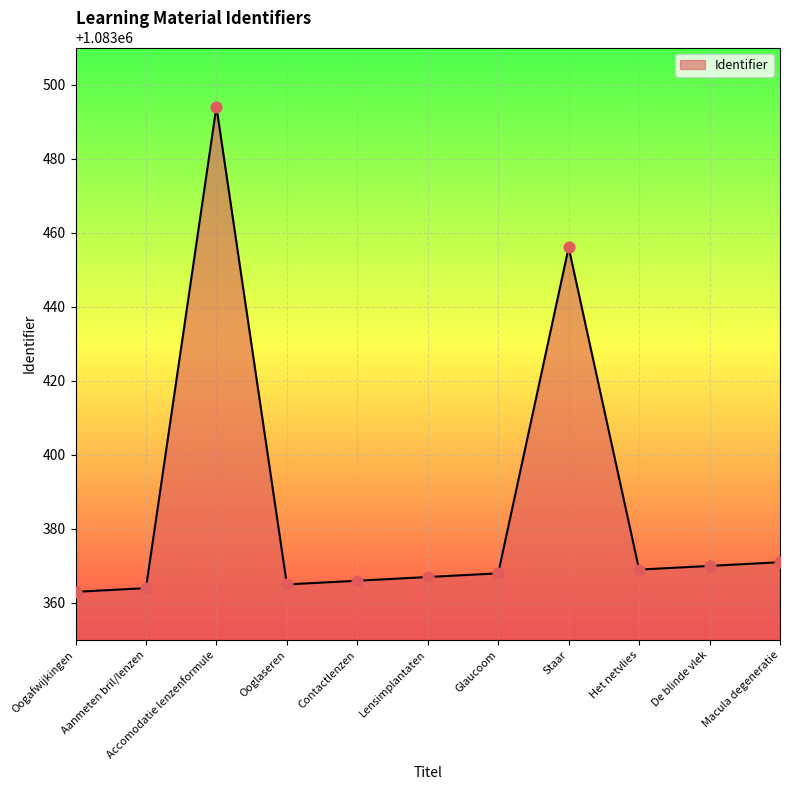

Which has a higher value, Accomodatie lenzenformule or Aanmeten bril/lenzen?

Accomodatie lenzenformule